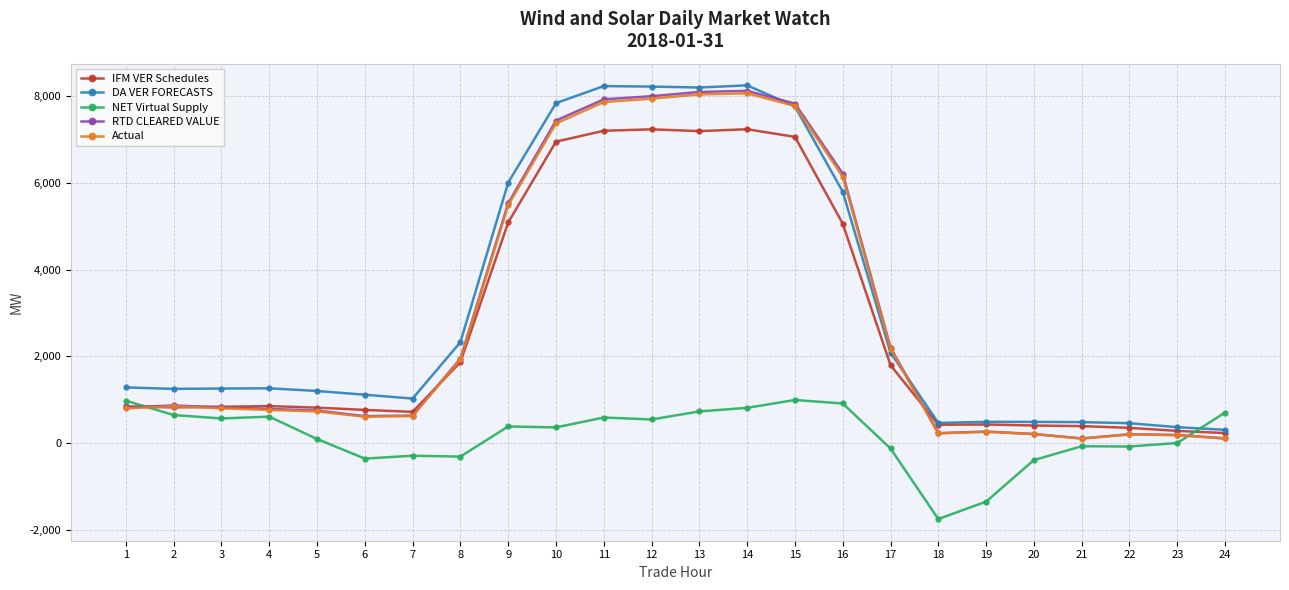

What is the minimum value shown in the chart?

-1740.9